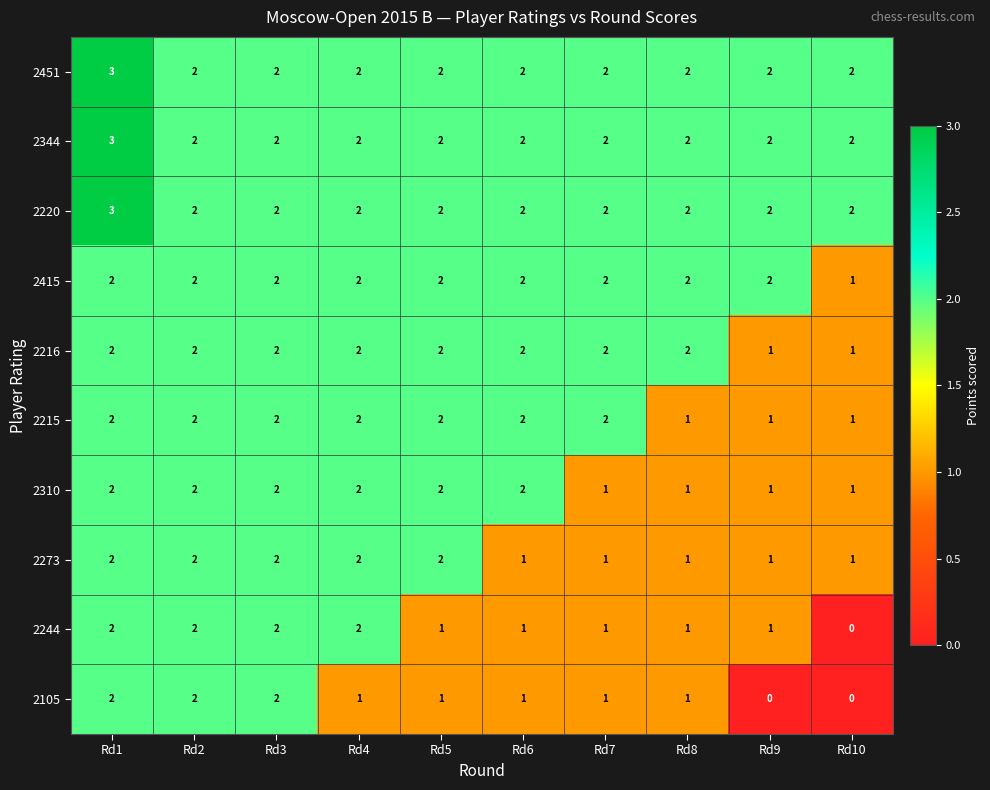

What is the total value across all series at Rd6?

17